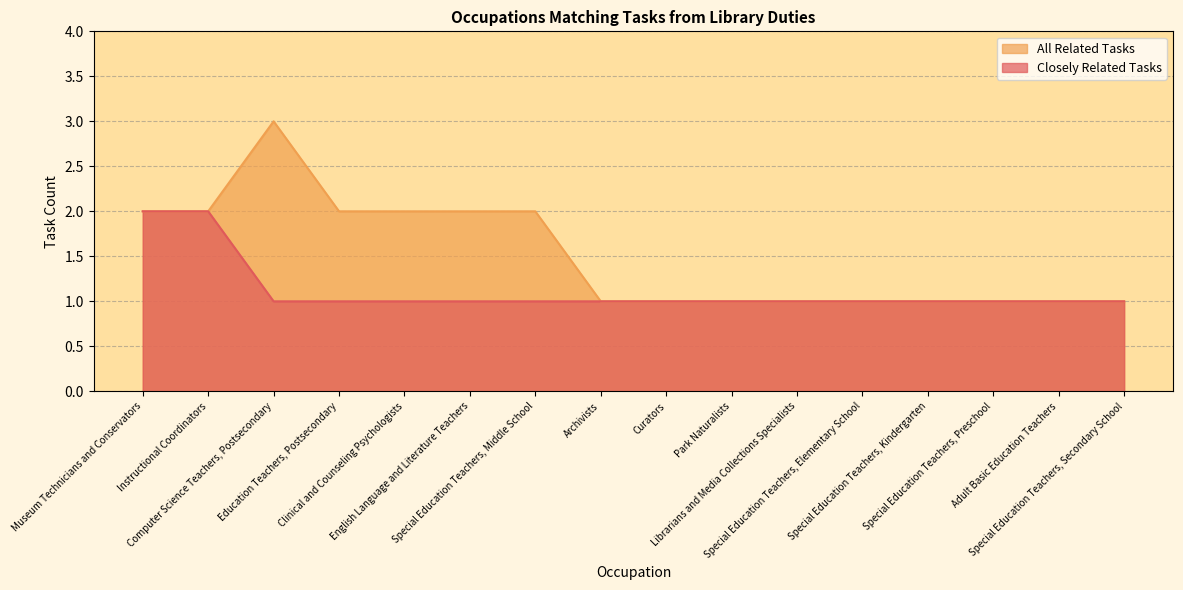

Which series has the largest total across all categories?

All Related Tasks